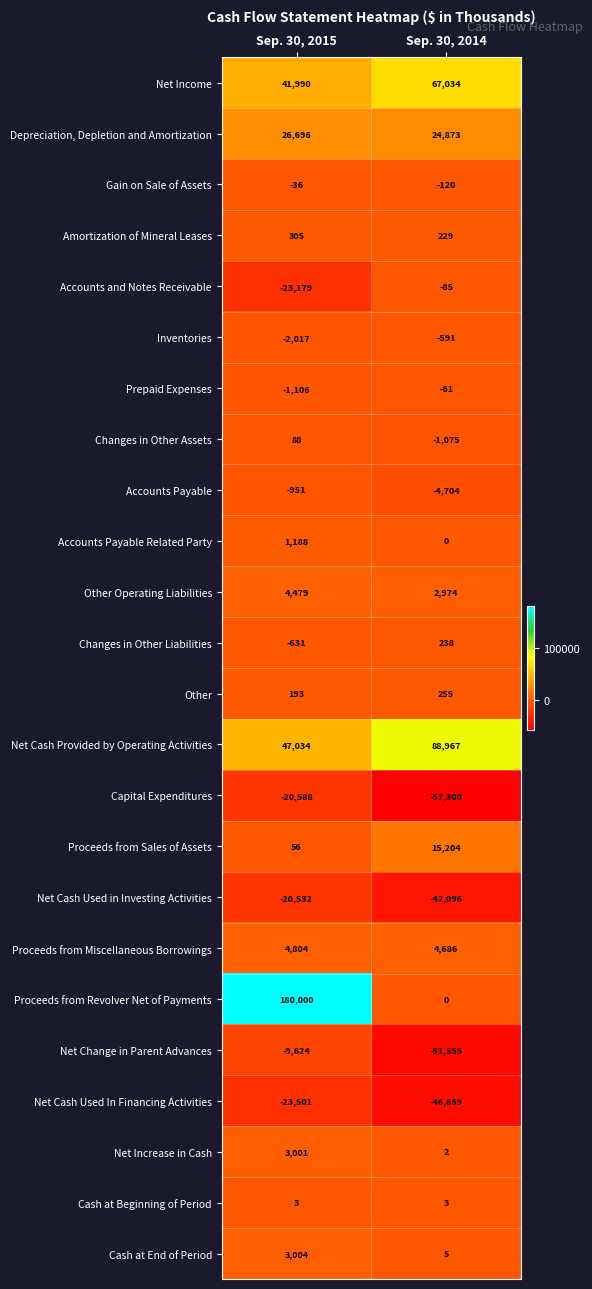

True or false: Accounts and Notes Receivable has a value of -23179 at Sep. 30, 2015.

True